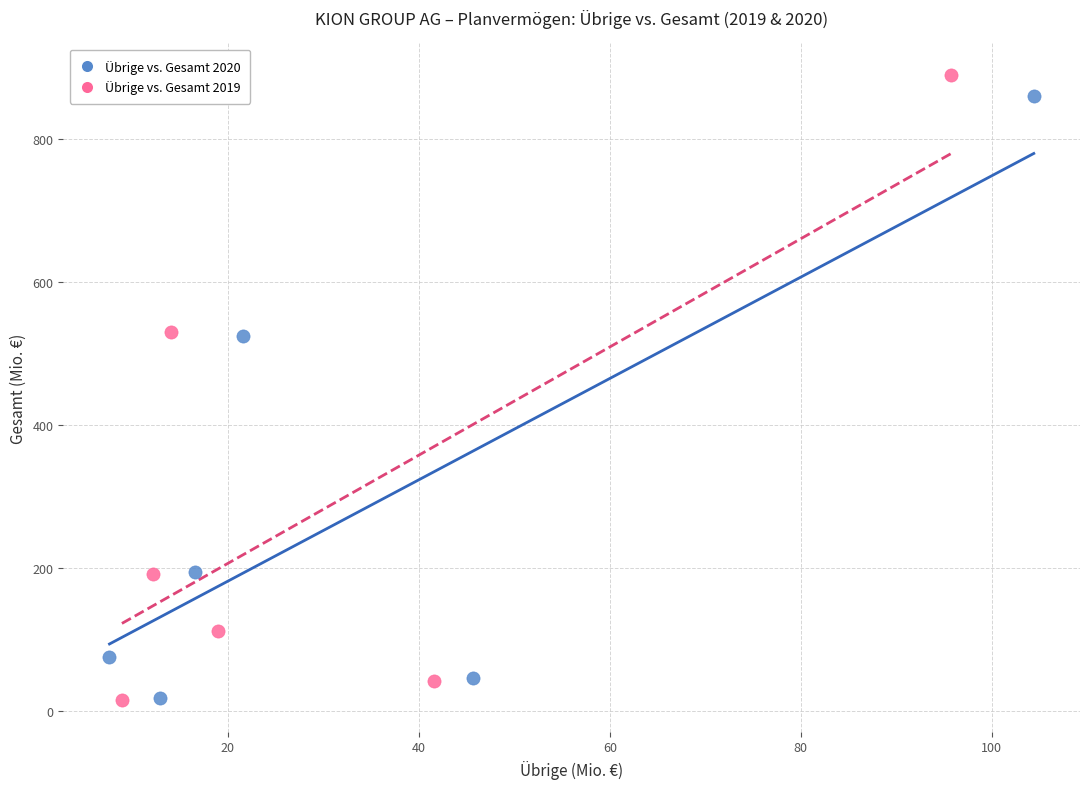

Which series has the widest spread of Y values?

Übrige vs. Gesamt 2019